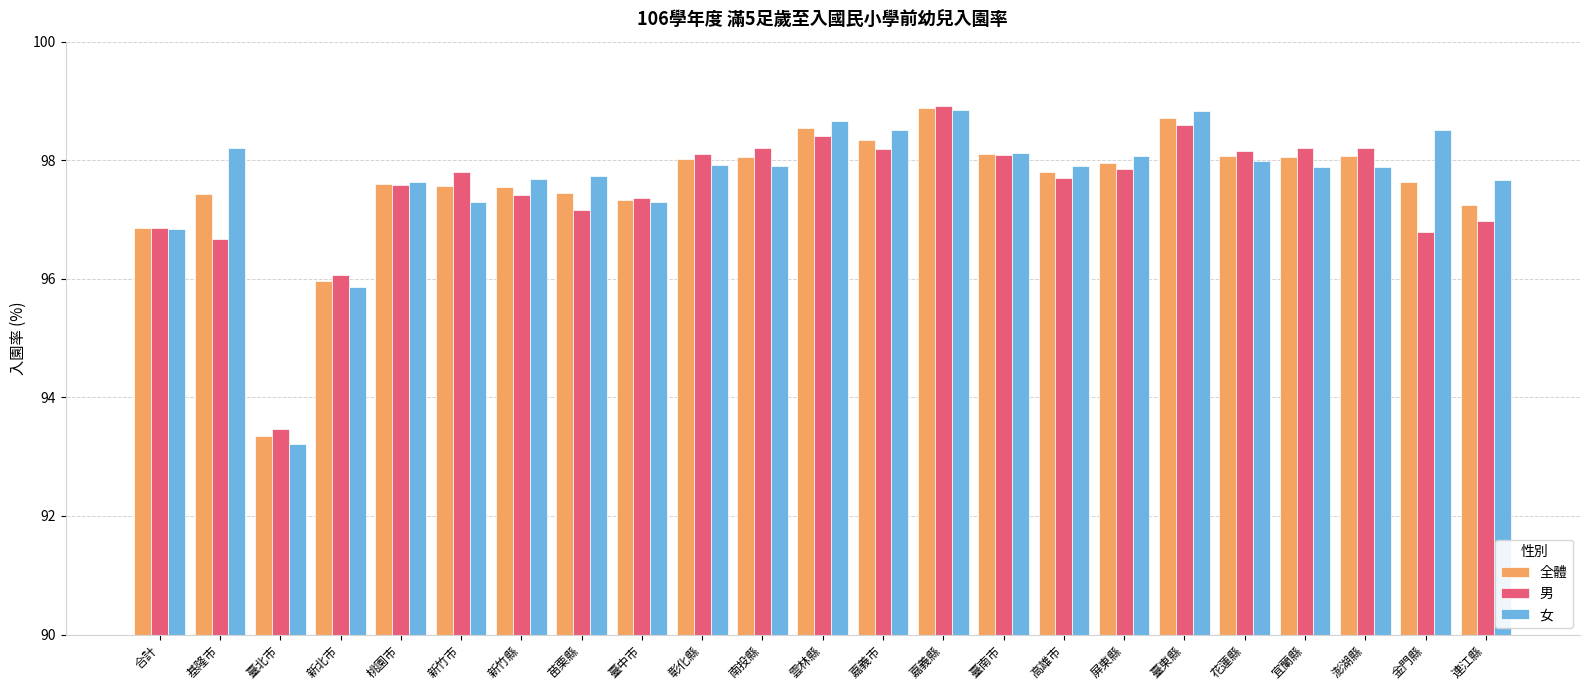

What position from the left is 桃園市?

5